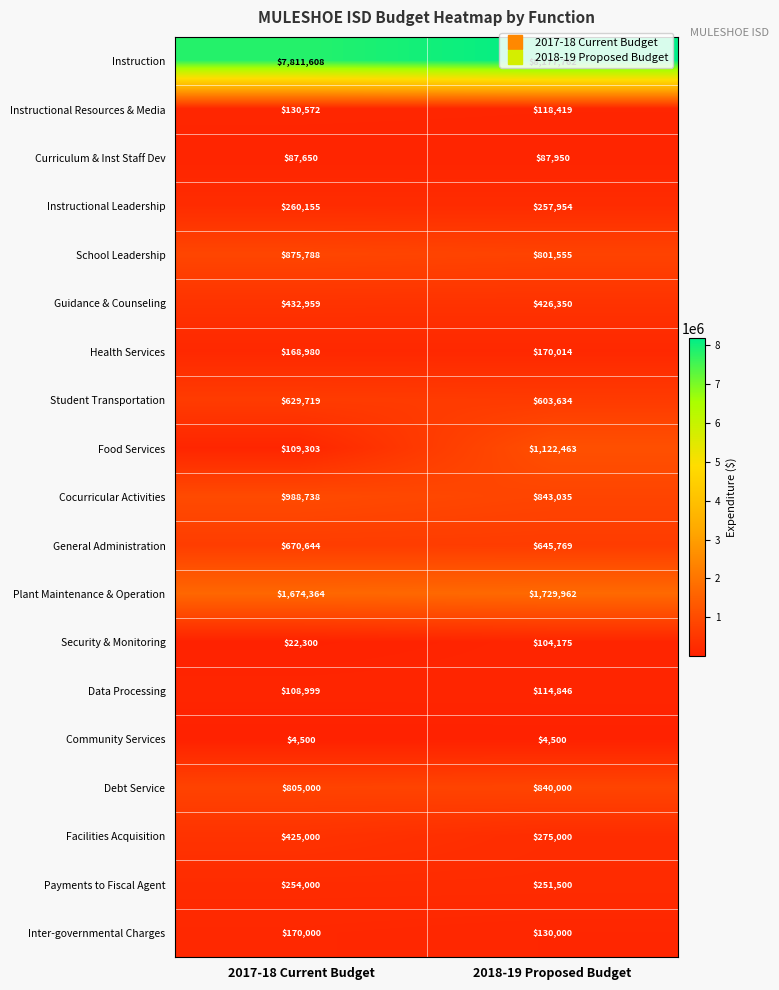

What is the minimum value shown in the chart?

4500